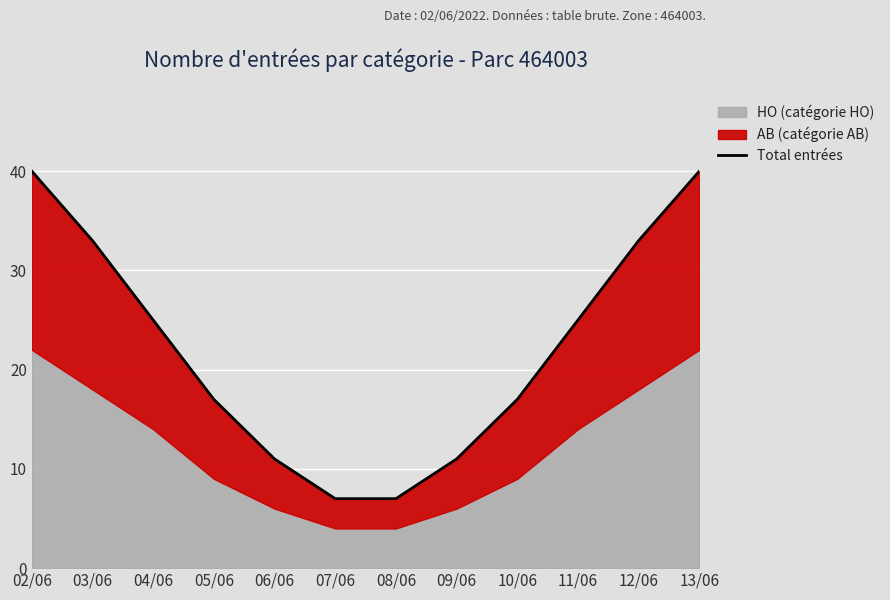

True or false: the data shows 29 at 05/06.

False